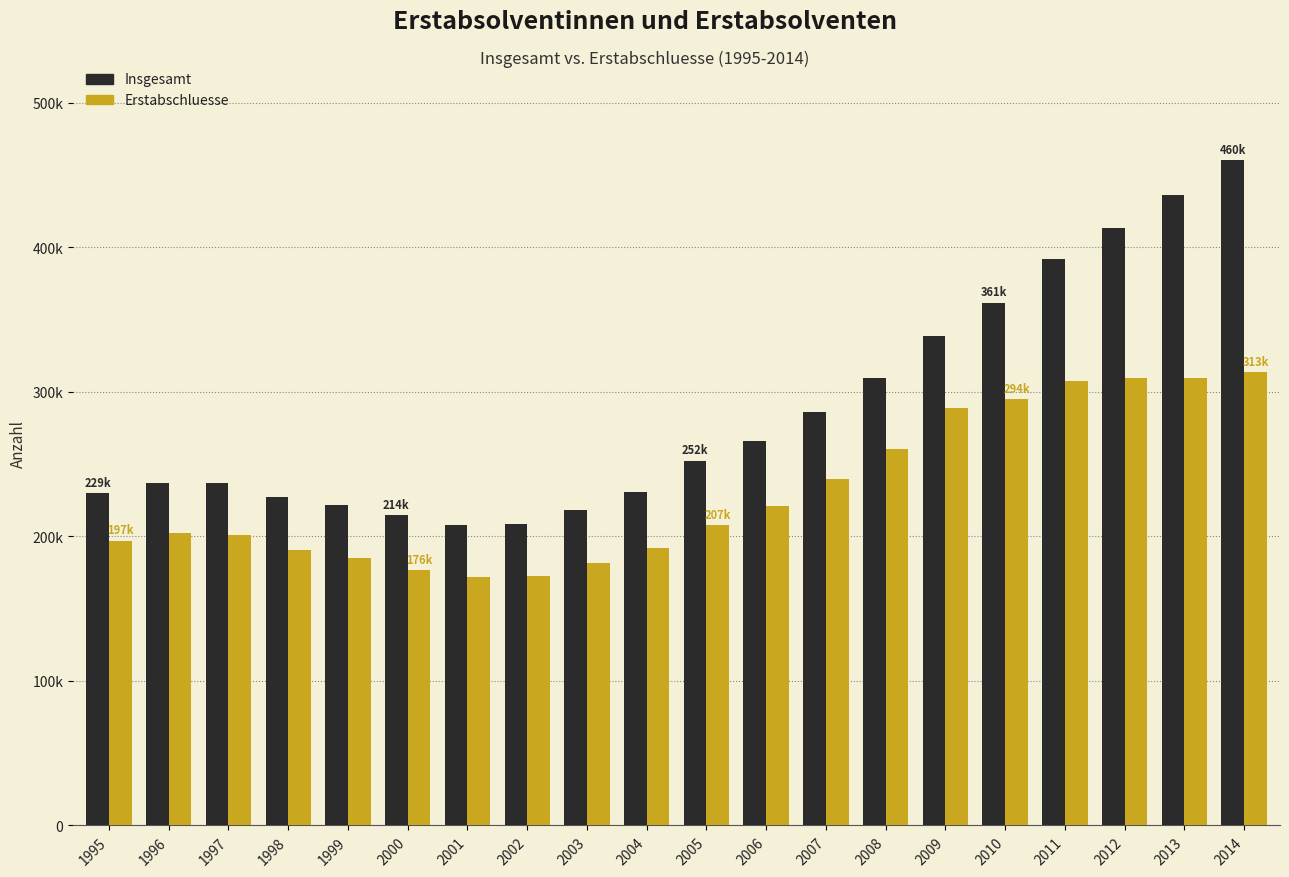

What is the difference between the maximum and minimum values in the Insgesamt series?

252380